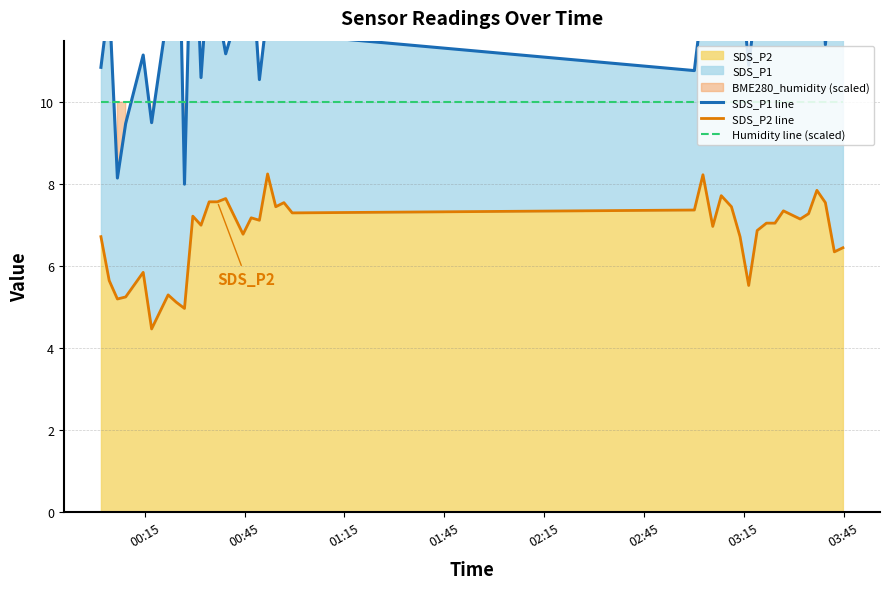

Which series has the largest range (max minus min)?

SDS_P1 line